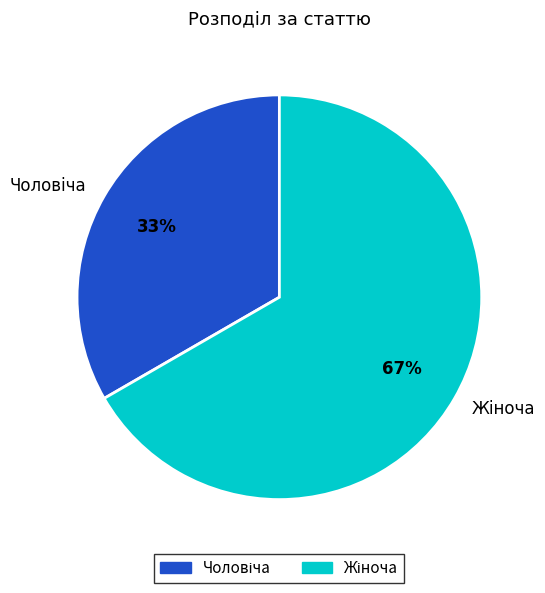

Is there a majority slice in this chart?

Yes